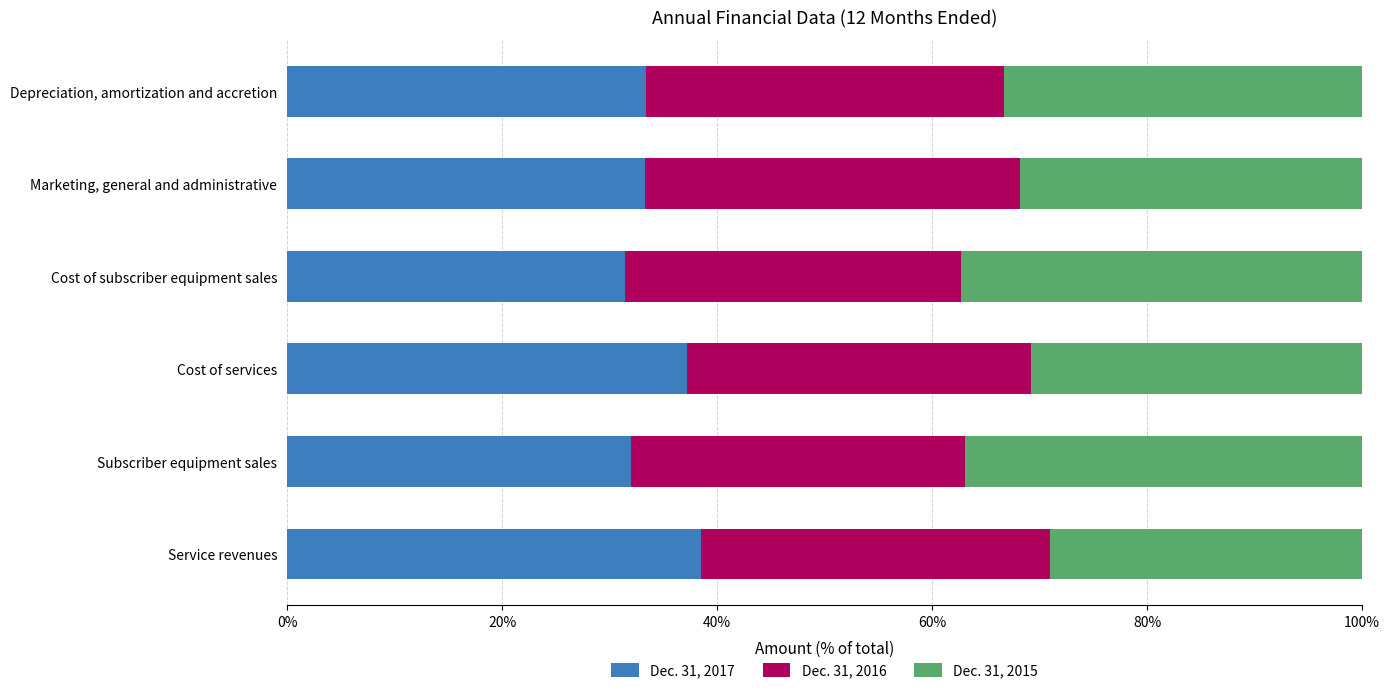

What is the minimum value for Dec. 31, 2017?

31.4